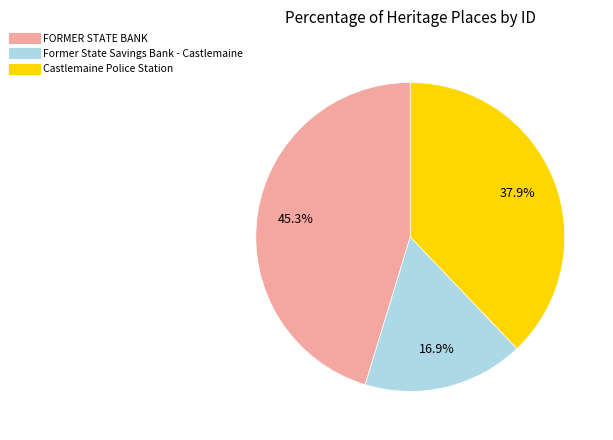

Which slice is the largest?

FORMER STATE BANK